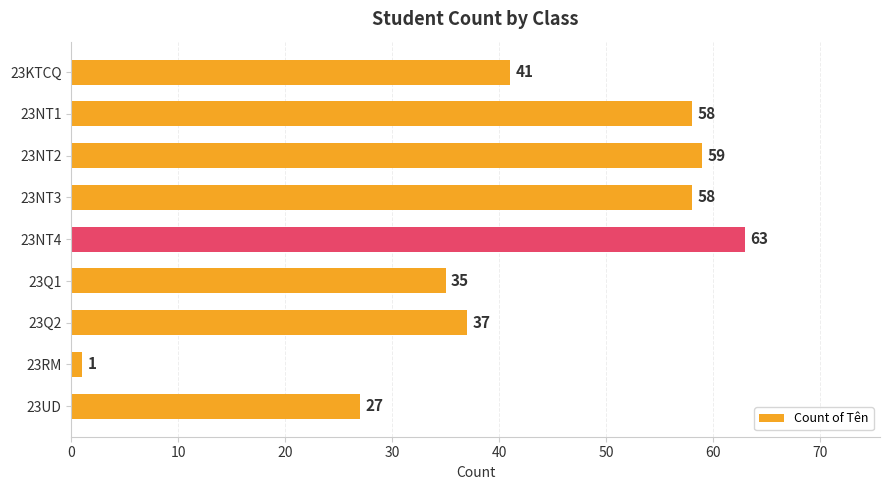

The value at 23NT4 is 14. True or false?

False